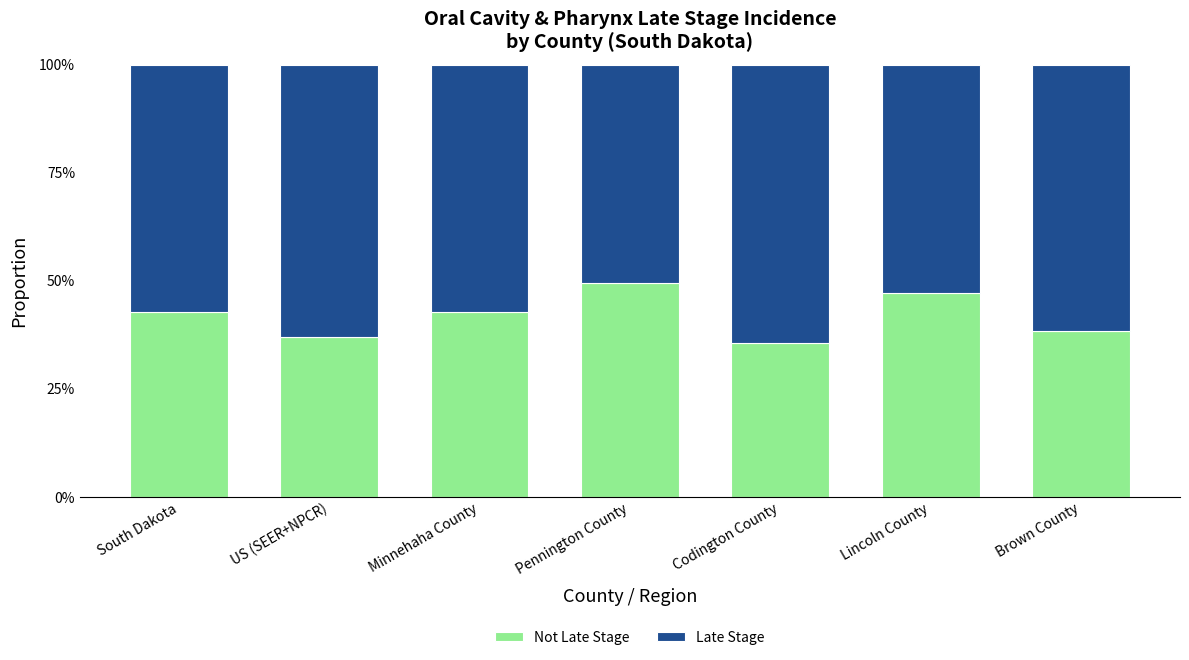

Rank the series by their maximum value, from lowest to highest.

Not Late Stage, Late Stage